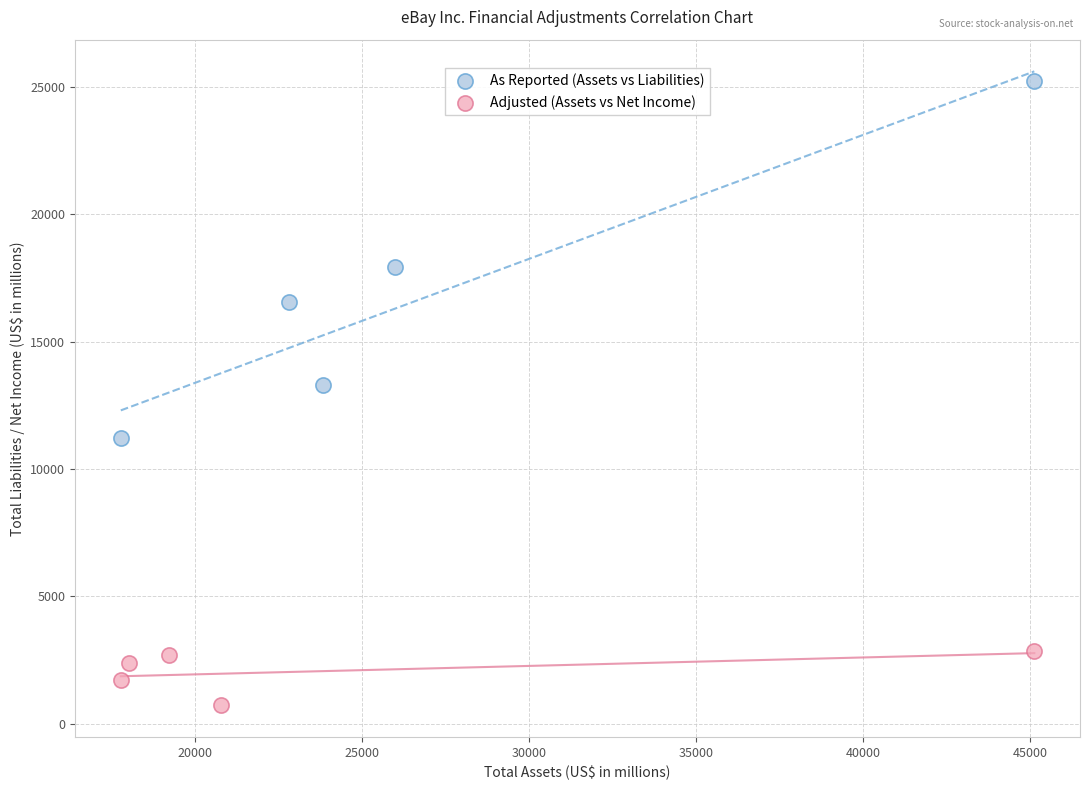

Which series reaches the minimum Y coordinate?

Adjusted (Assets vs Net Income)